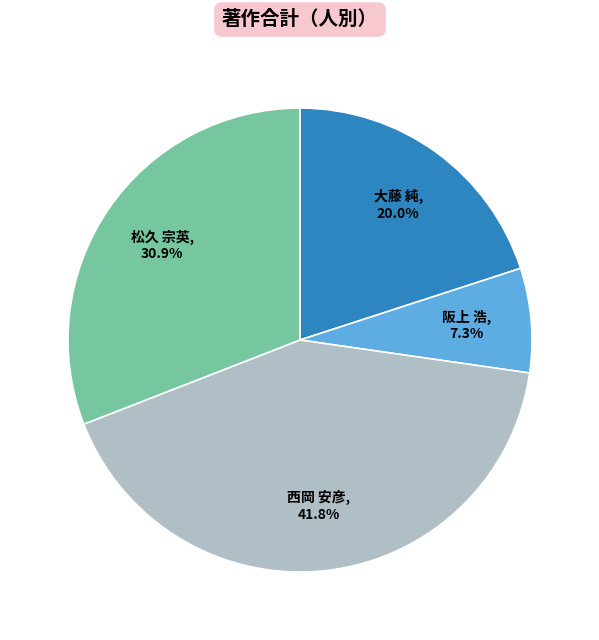

To the nearest percent, what is the average slice percentage?

25%